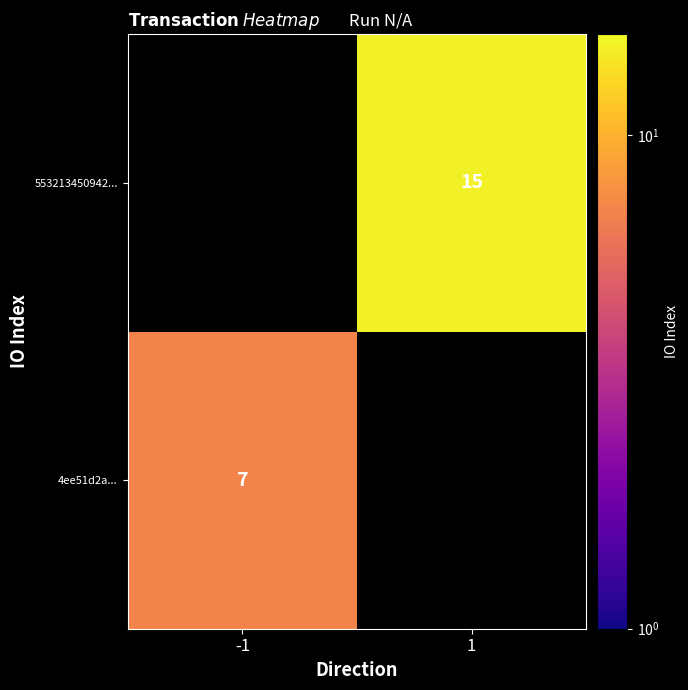

At which category does the chart reach its peak across all series?

1